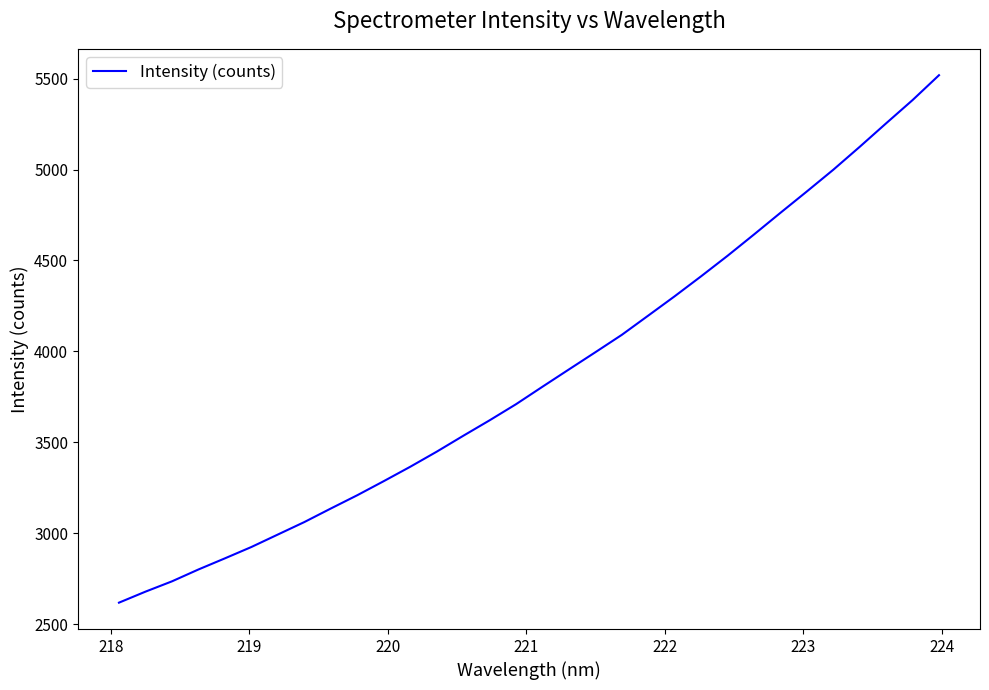

What is the smallest value displayed?

2617.8